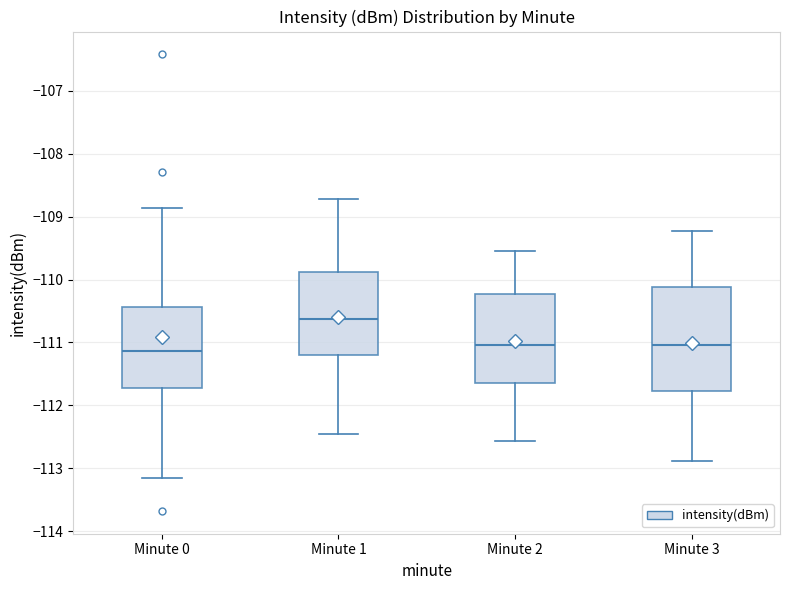

Comparing the boxes themselves (not the whiskers), which one is the tallest?

Minute 3